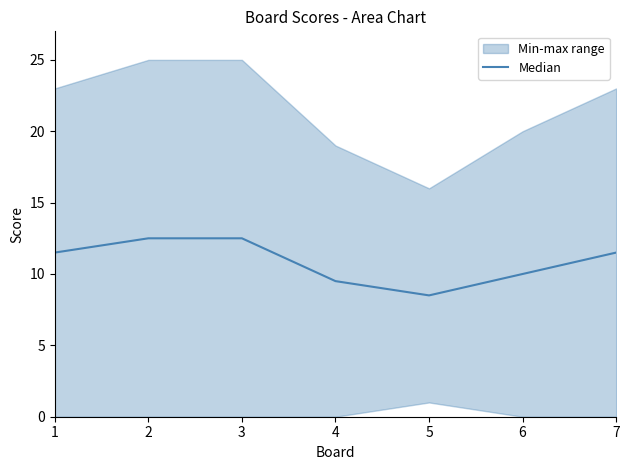

True or false: the data shows 12.5 at 3.

True